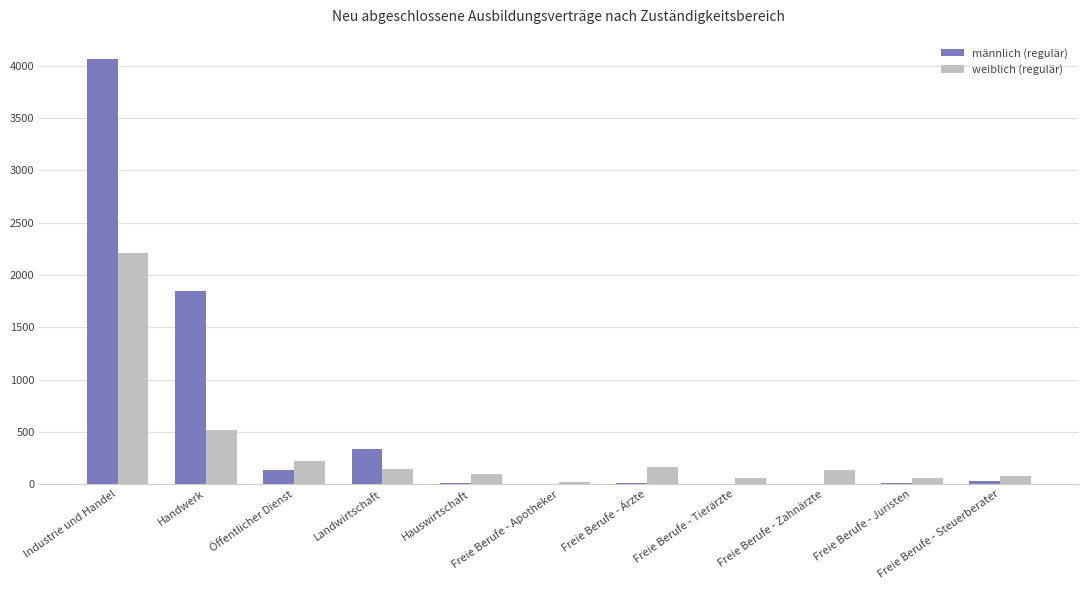

How many groups of bars are there?

11